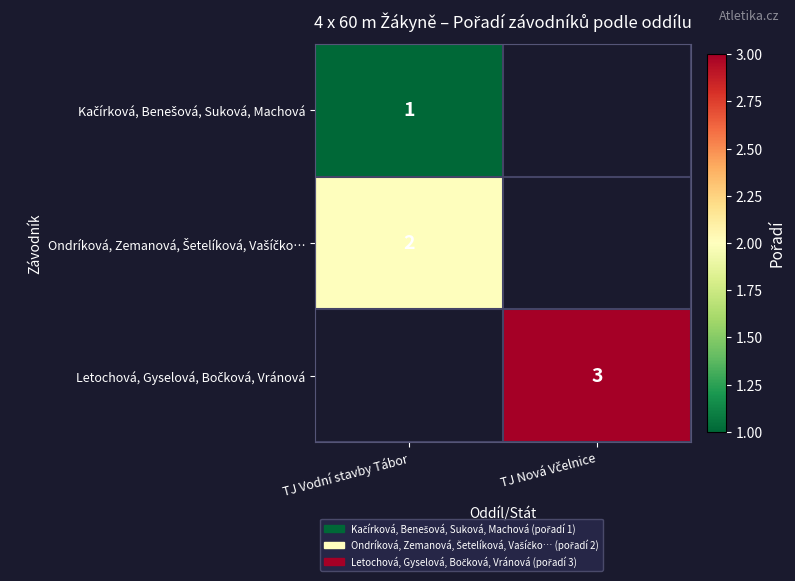

Which series has the widest spread of values?

Kačírková, Benešová, Suková, Machová